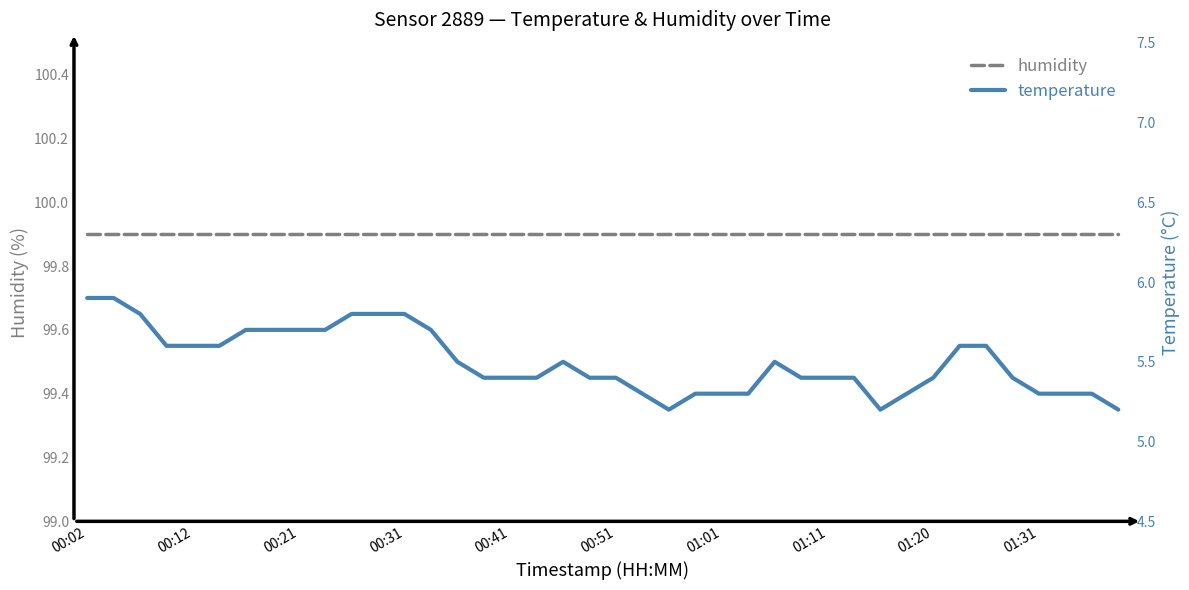

What is the sum of all humidity values?

3996.0